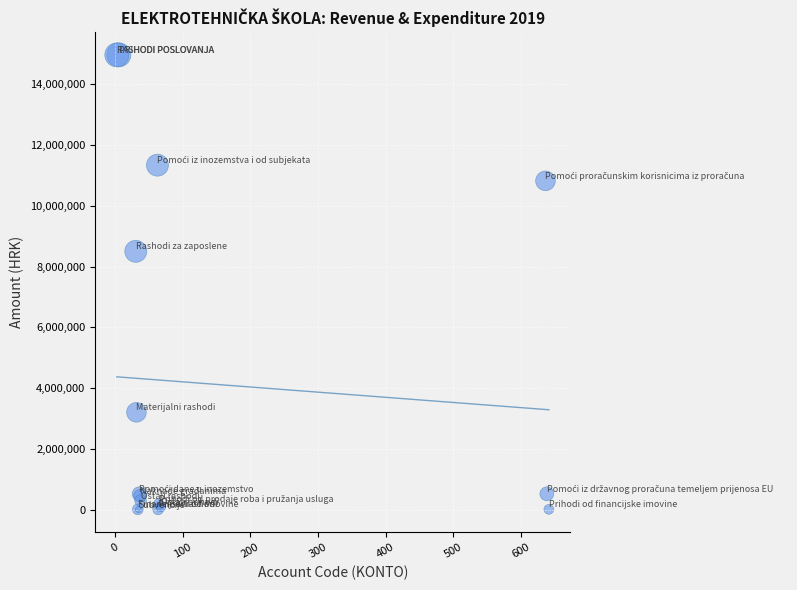

What Y value in the scatter plot is closest to 7483571?

8500000